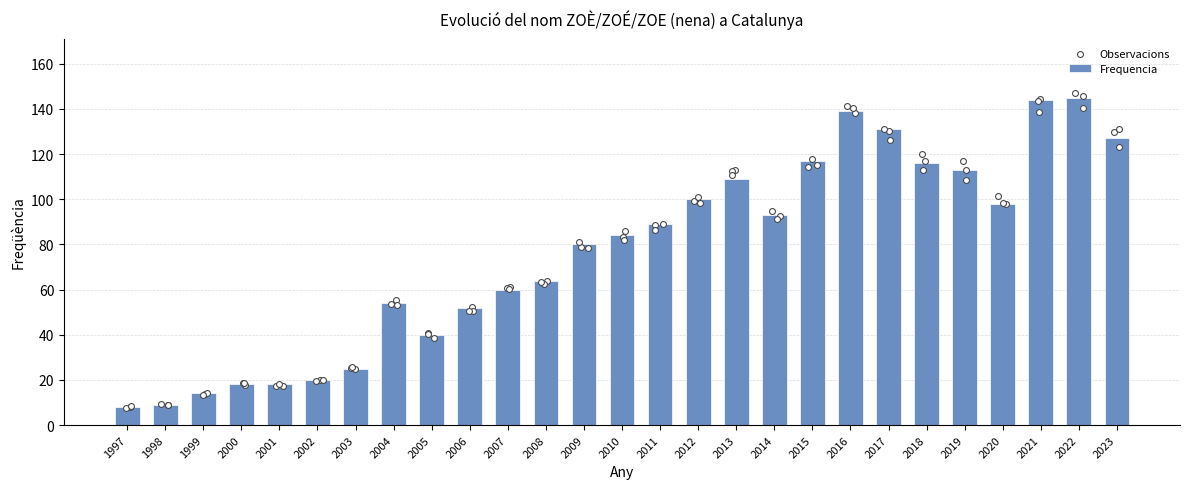

Between 2016 and 2006, which is larger?

2016